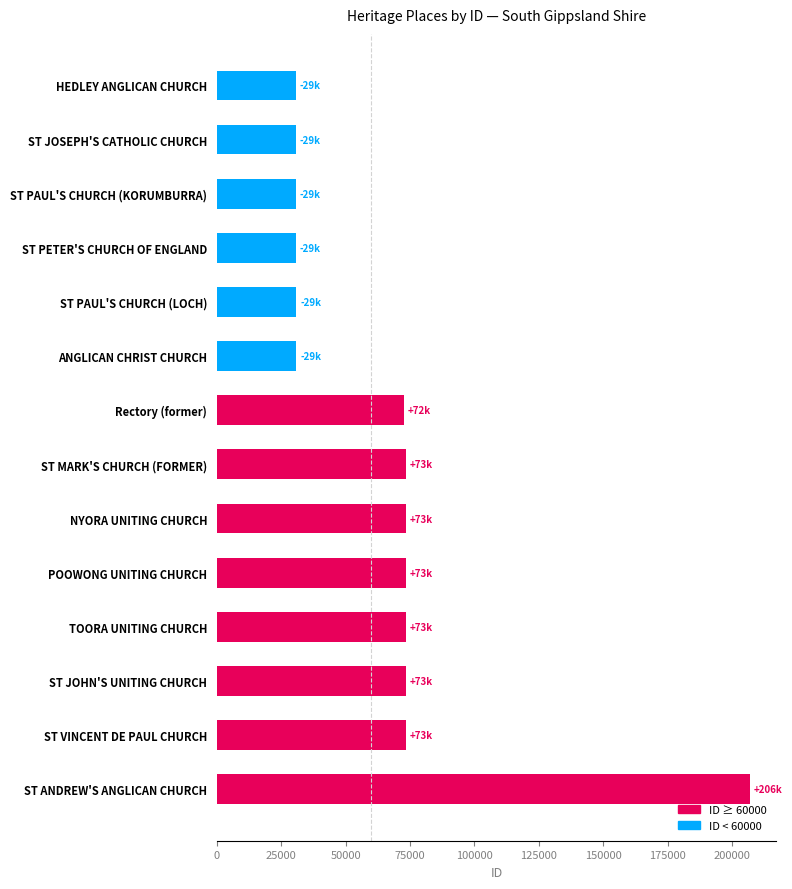

What is the value of the 12th bar from the top?

73410